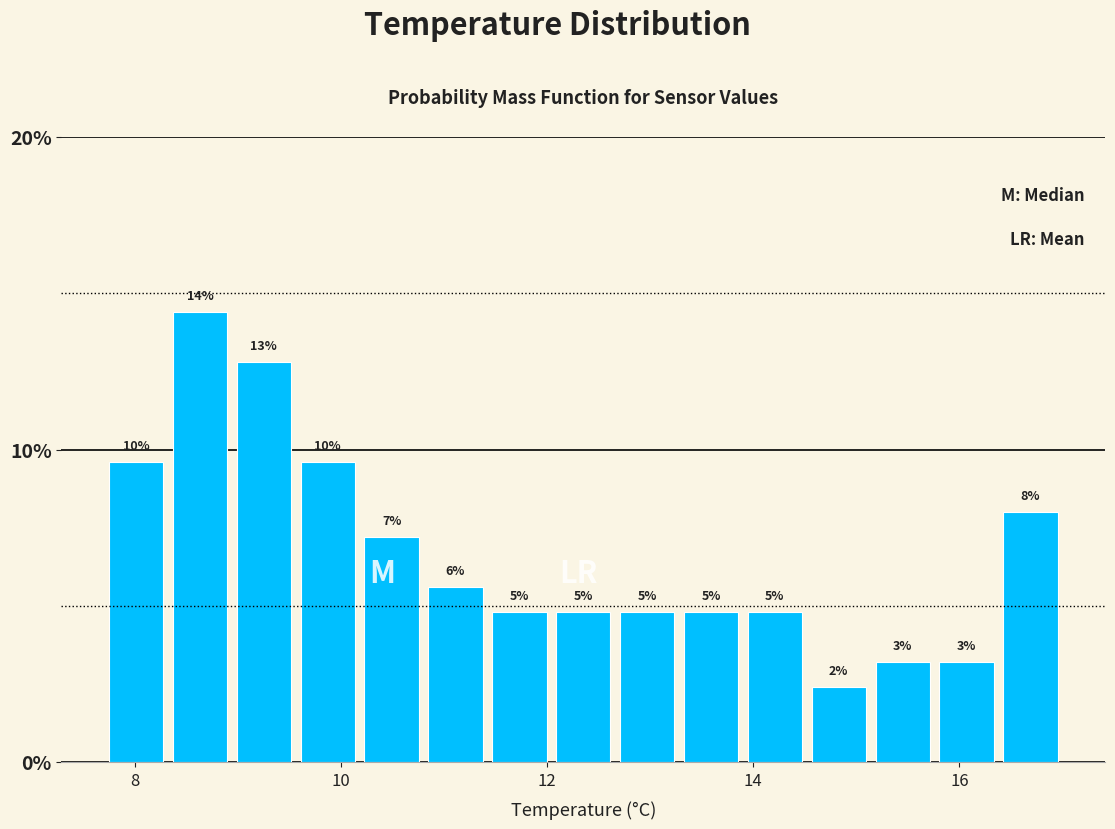

Around what value on the x-axis is the tallest bar? Give the approximate position of its centre, as read against the axis.

8.6